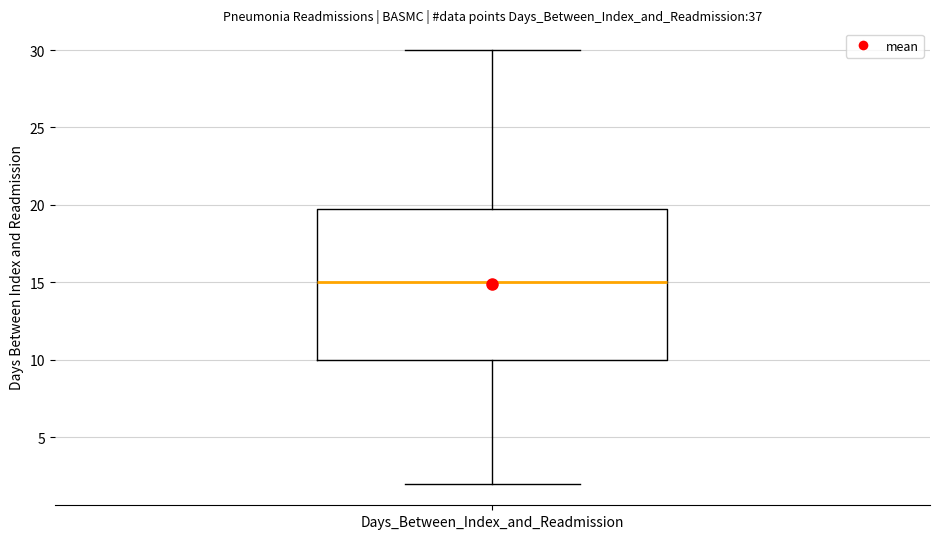

Where does the upper whisker of the box for Days_Between_Index_and_Readmission end on the y-axis? The values are not printed on the chart, so give them approximately, as read against the axis.

30